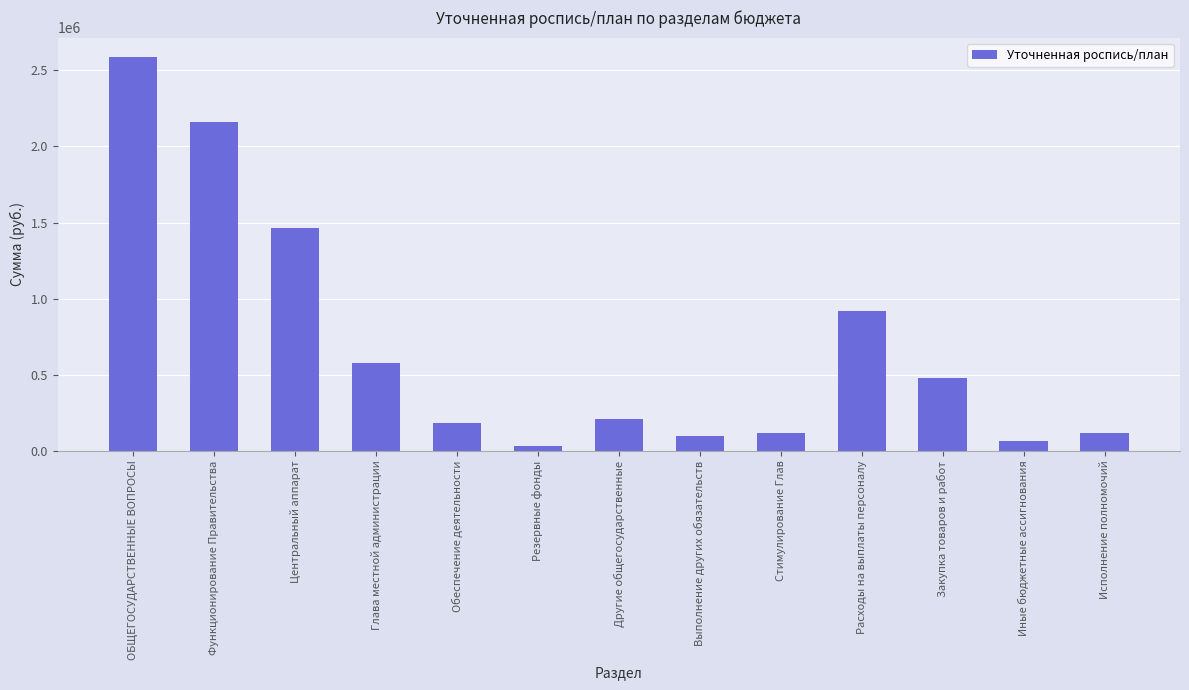

What is the greatest value displayed?

2585556